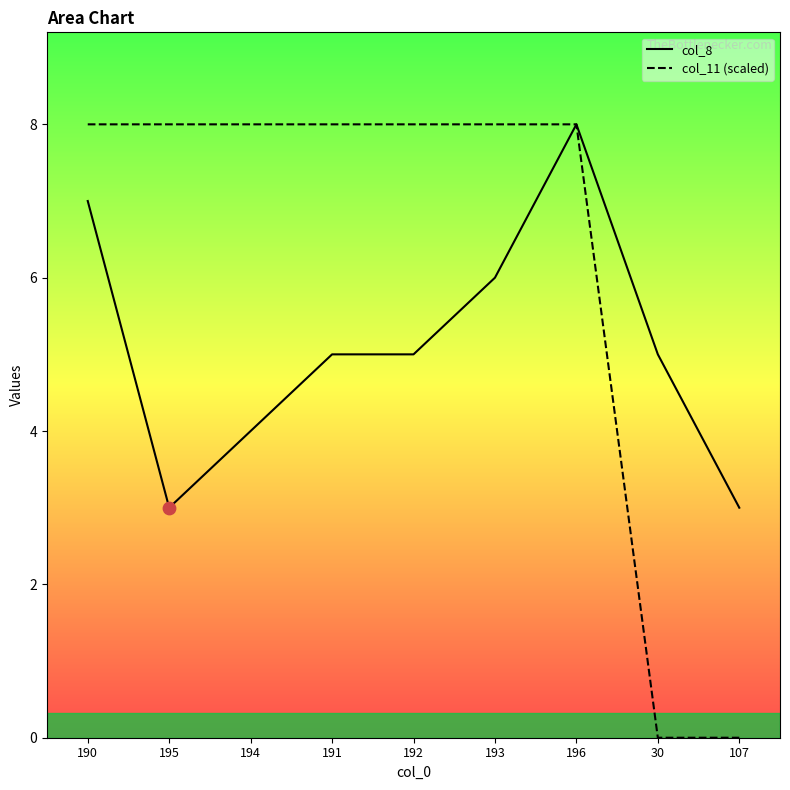

What are all the series names shown in the legend?

col_8, col_11 (scaled)